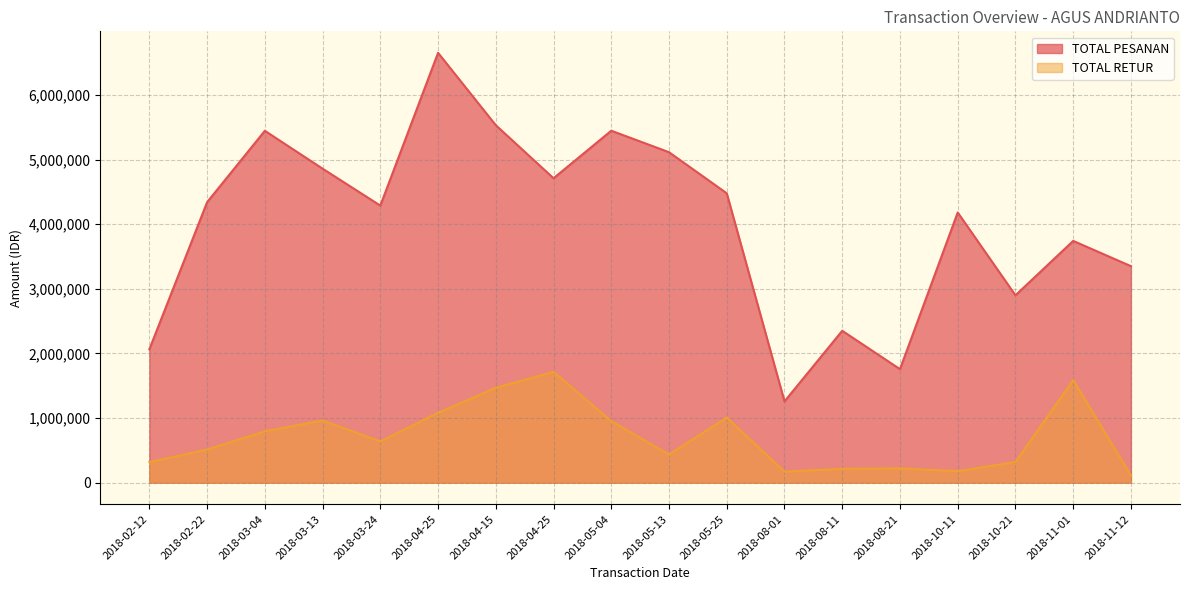

What is the approximate value of TOTAL PESANAN at 2018-11-12, to the nearest 50?

3351350